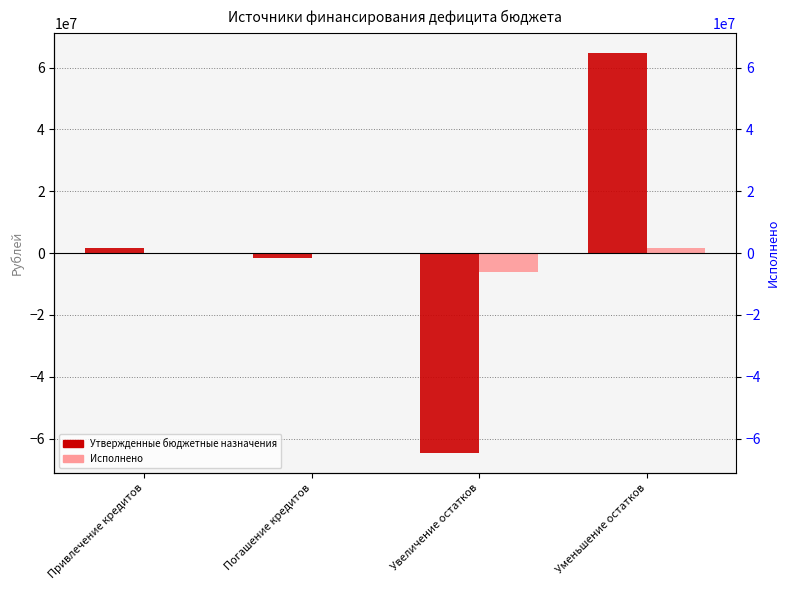

Is it true that Утвержденные бюджетные назначения equals 1500000.0 at Привлечение кредитов?

True